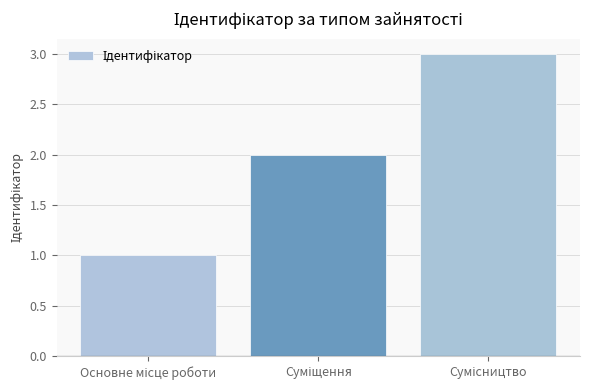

What is the greatest value displayed?

3